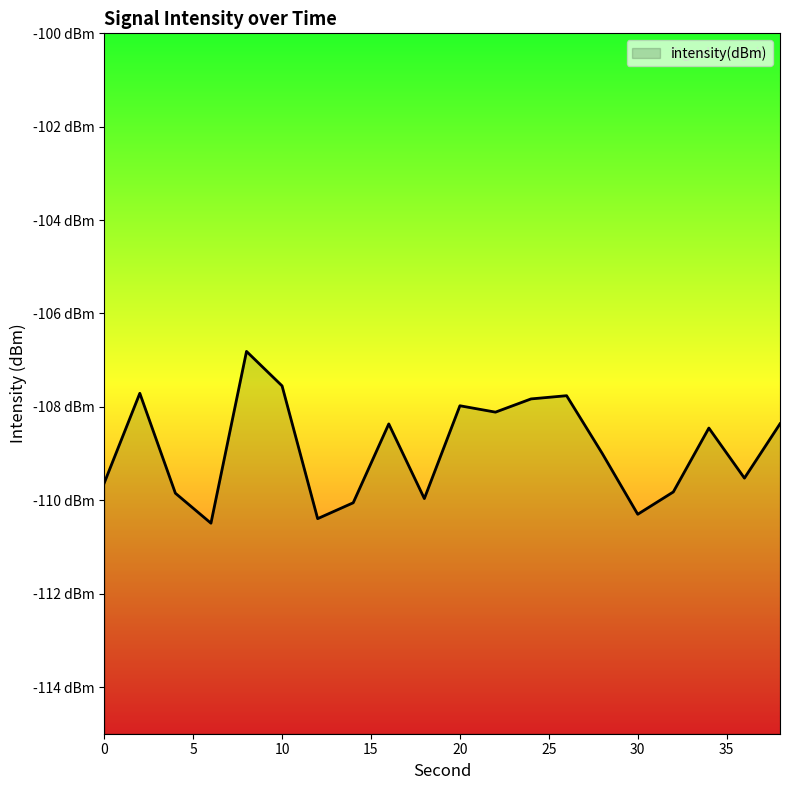

Count the number of values greater than -108.

6